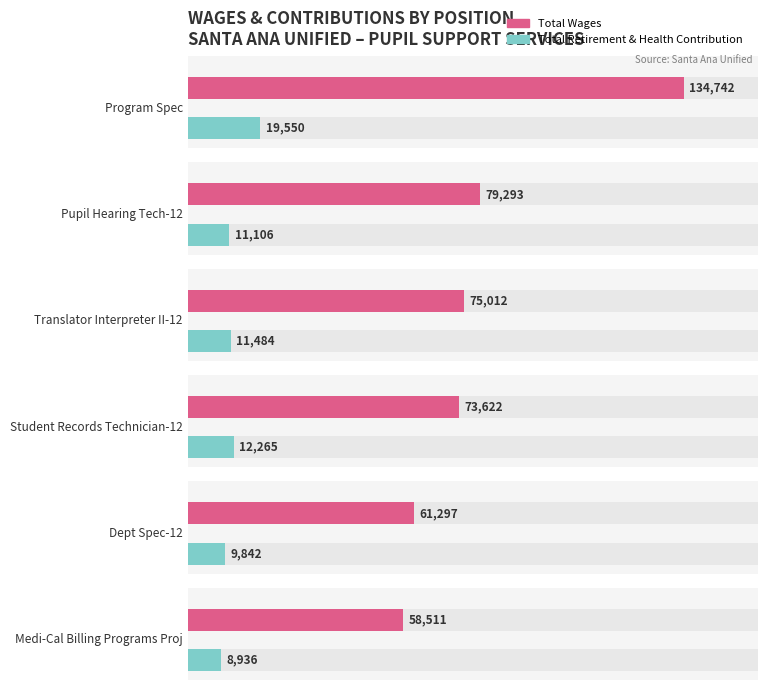

What is the lowest value of the Total Wages series?

58511